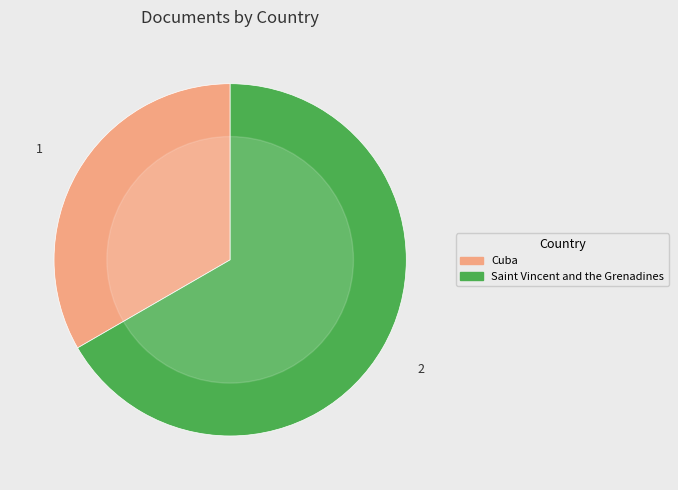

True or false: Saint Vincent and the Grenadines accounts for 67% of the total.

True